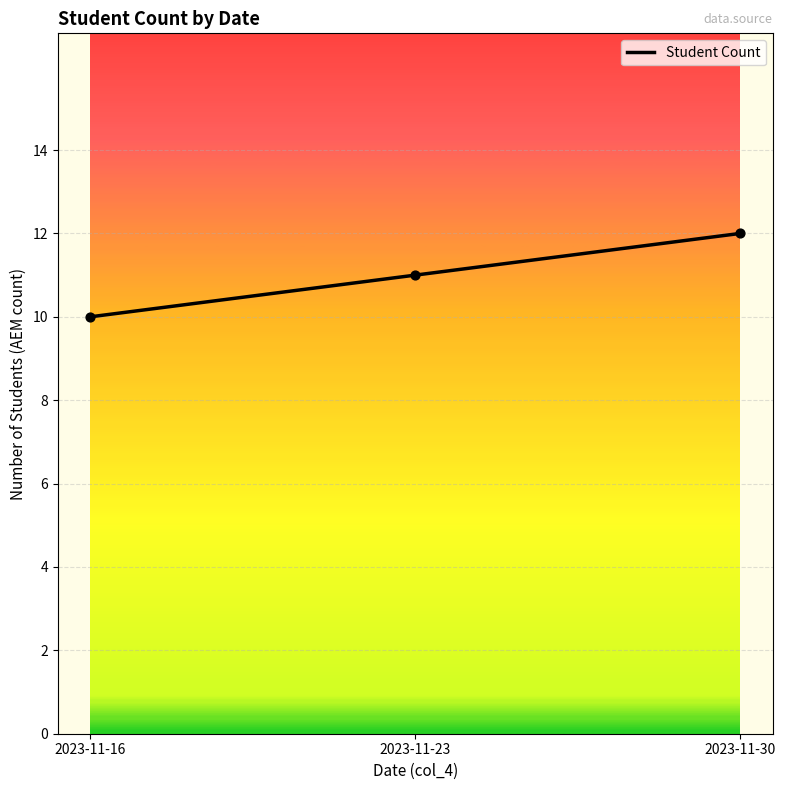

What is the ratio of the value at 2023-11-30 to the value at 2023-11-23?

1.1